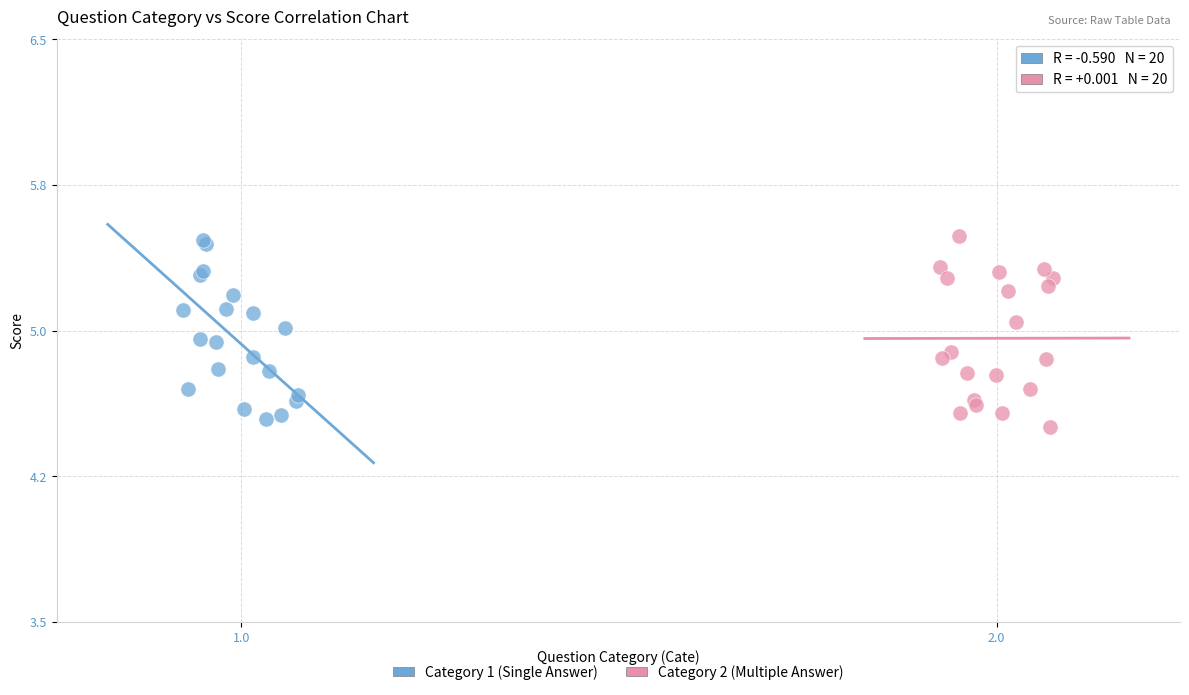

Which series has the largest Y range (max minus min)?

Category 2 (Multiple Answer)